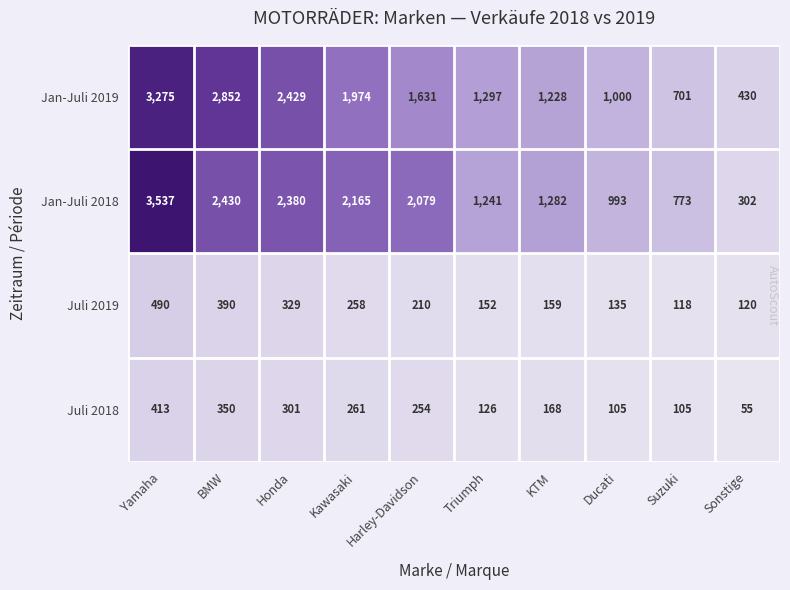

Which series has the largest total across all categories?

Jan-Juli 2018